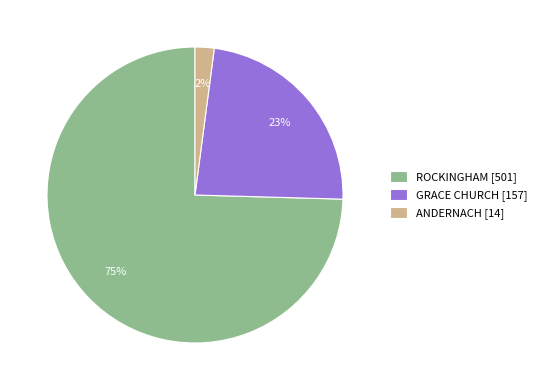

What percentage is the ROCKINGHAM slice, to the nearest percent?

75%